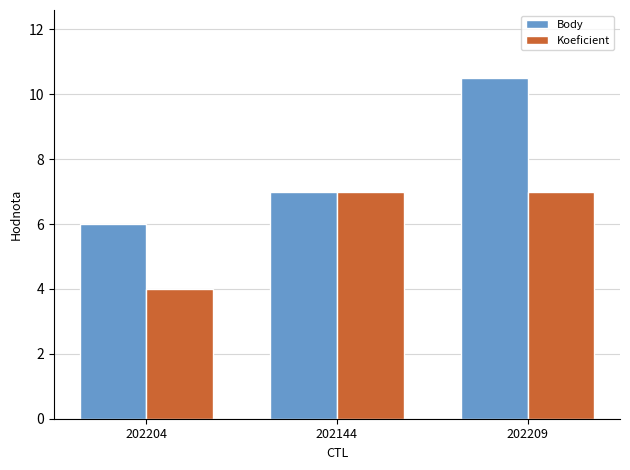

Reading right to left, list all the values displayed in this chart.

Body: 202209=10.5	202144=7.0	202204=6.0
Koeficient: 202209=7.0	202144=7.0	202204=4.0